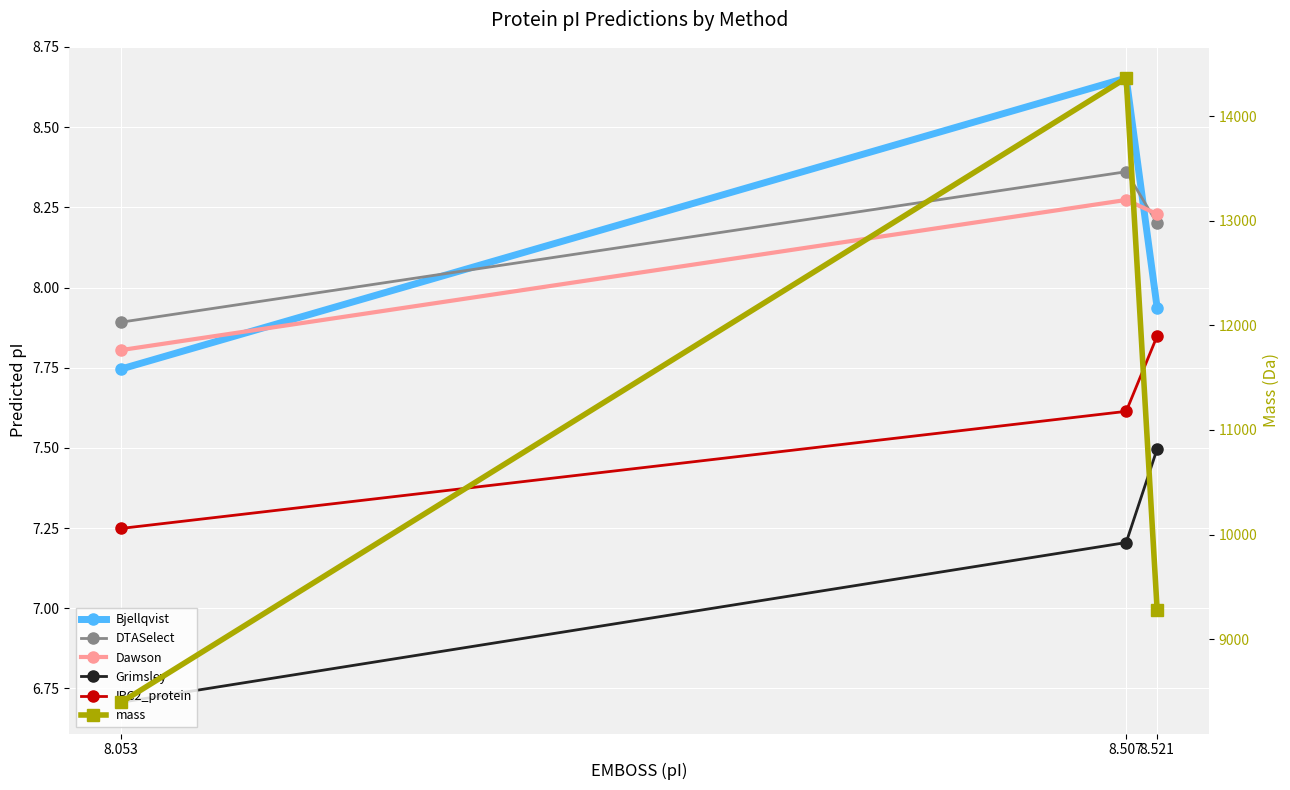

What is the minimum value for DTASelect?

7.9